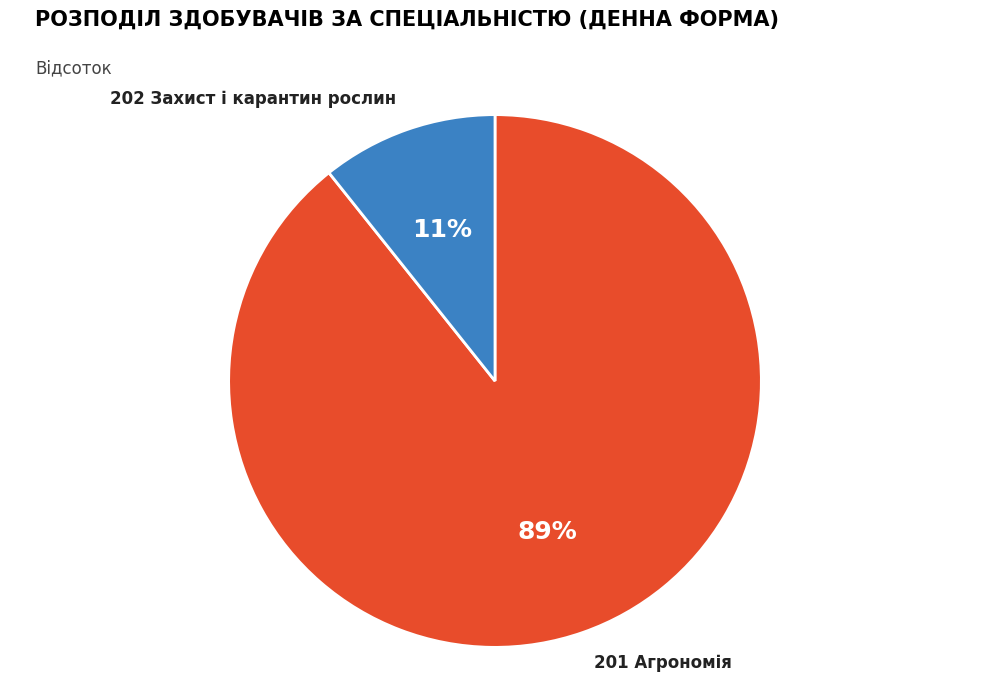

Which has a higher value, 201 Агрономія or 202 Захист і карантин рослин?

201 Агрономія